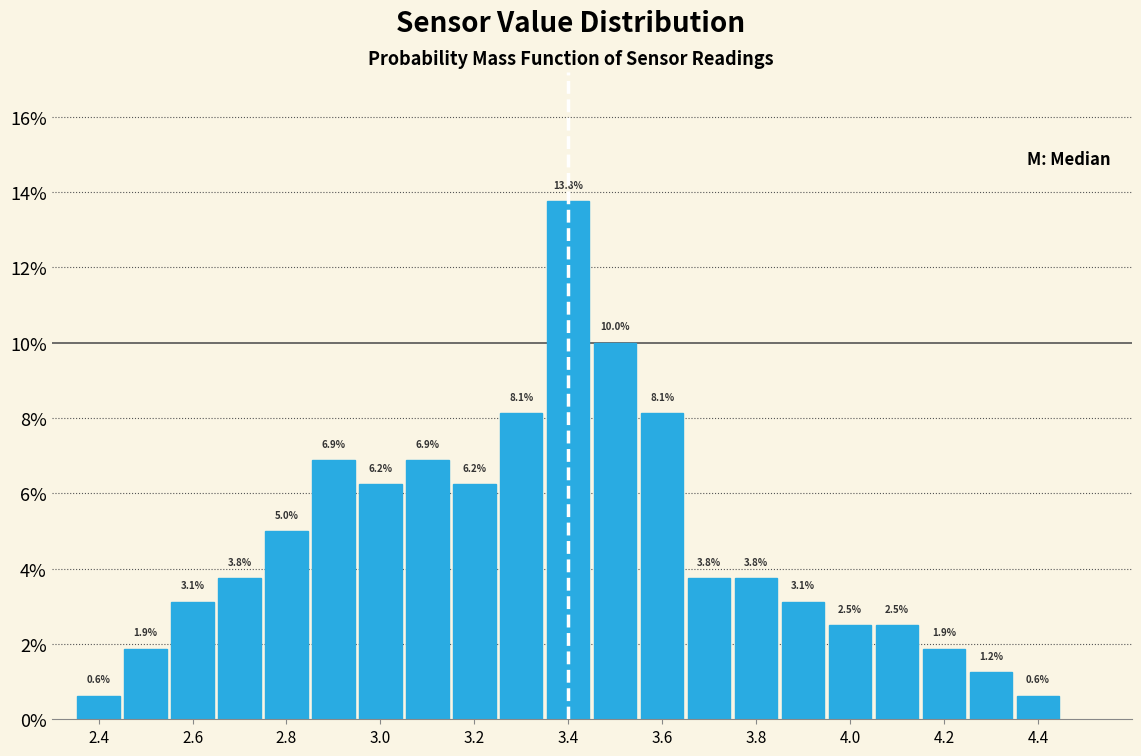

Over which range of the x-axis is the bar tallest?

3.35 to 3.45